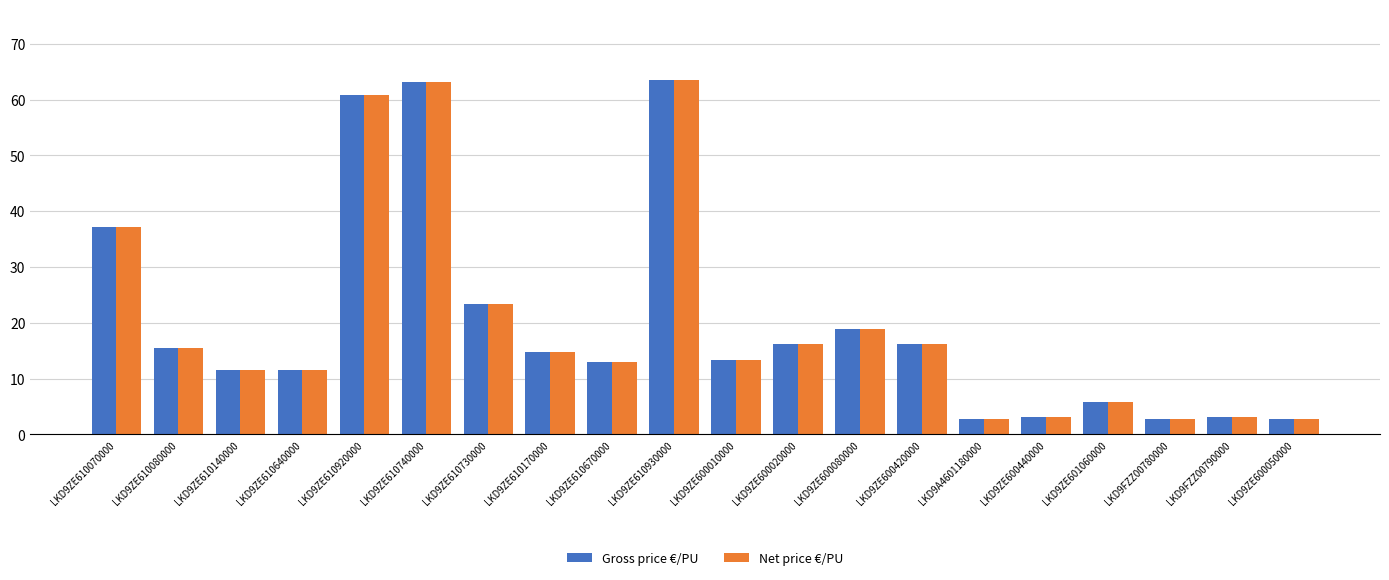

Is the value of Gross price €/PU at LKD9ZE600010000 greater than the value of Net price €/PU at LKD9FZZ00780000?

Yes